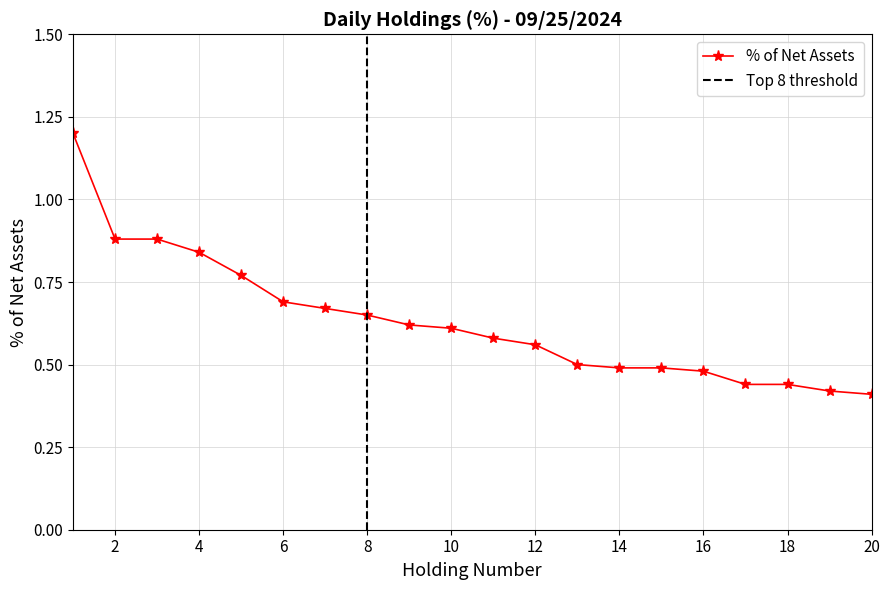

How many lines are shown in the chart?

1